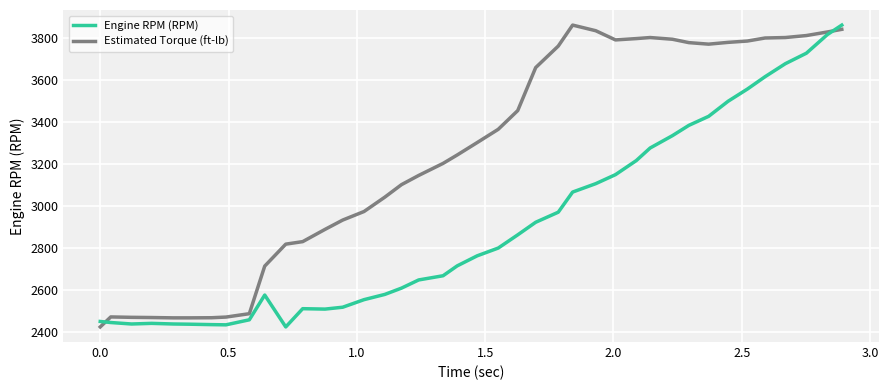

Rank the series by their average value, from highest to lowest.

Estimated Torque (ft-lb), Engine RPM (RPM)